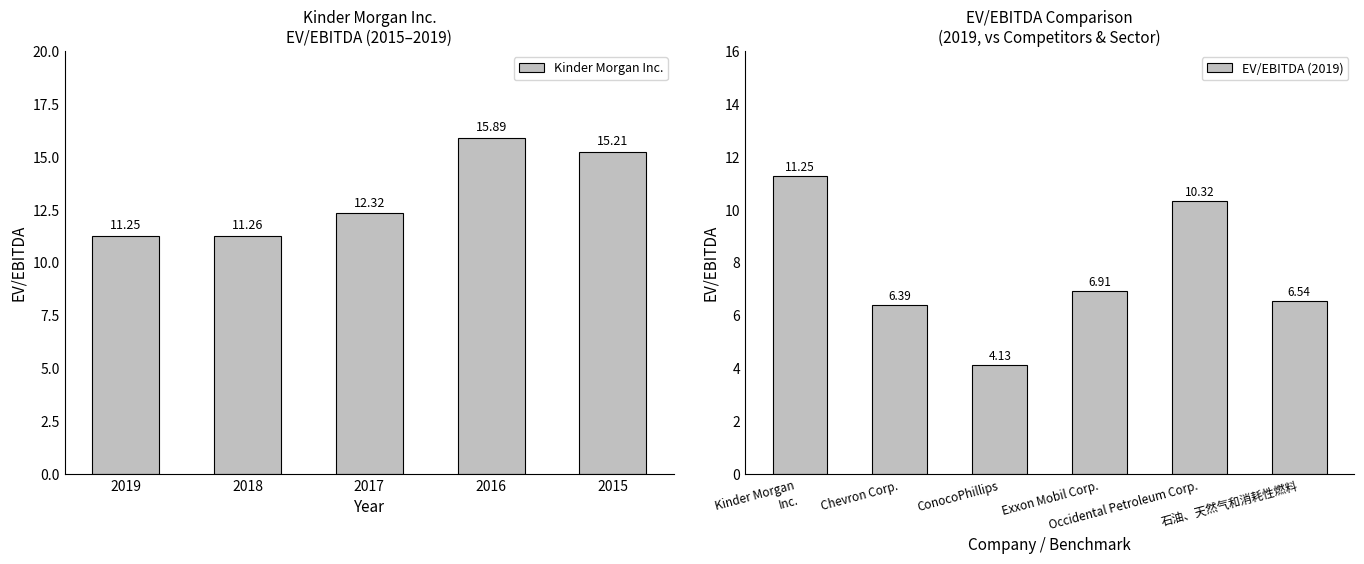

What is the maximum value shown in the chart?

15.9